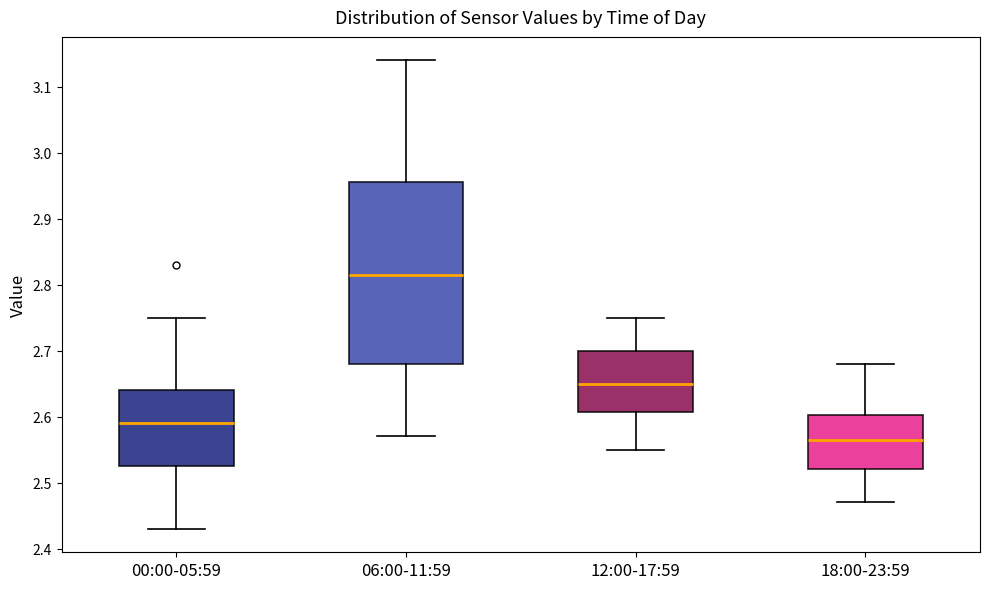

Where does the lower whisker of the box for 12:00-17:59 end on the y-axis? The values are not printed on the chart, so give them approximately, as read against the axis.

2.55